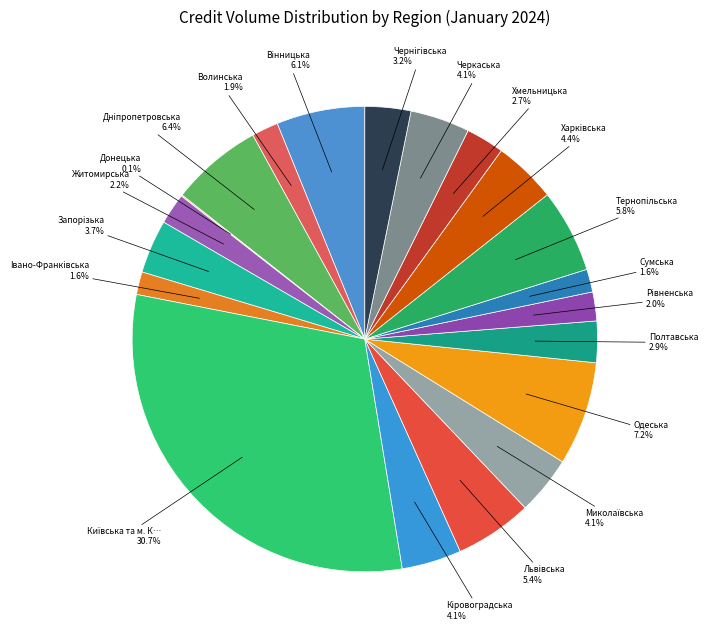

What is the smallest slice in the pie chart?

Донецька